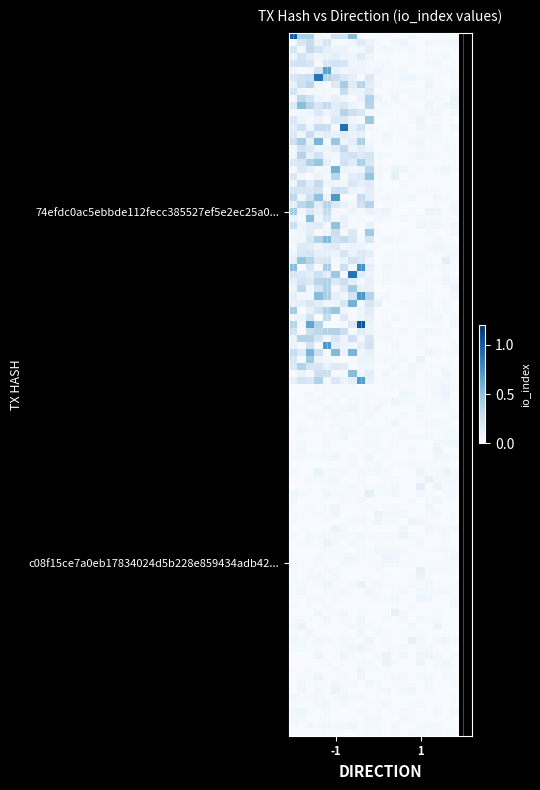

At which category is the sum across all series the highest?

direction_-1